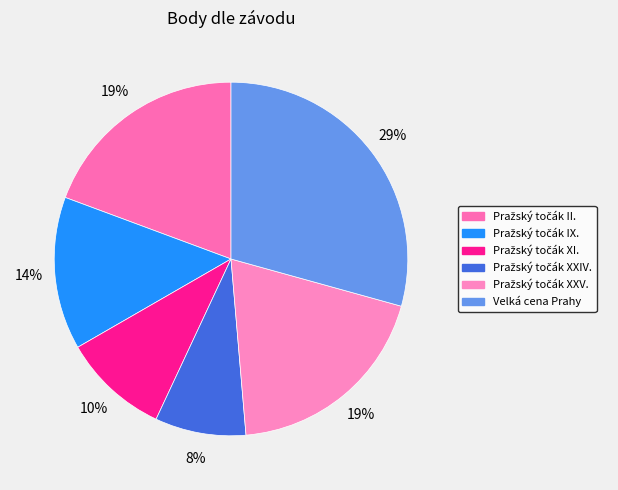

Is there any slice that represents more than half of the pie?

No